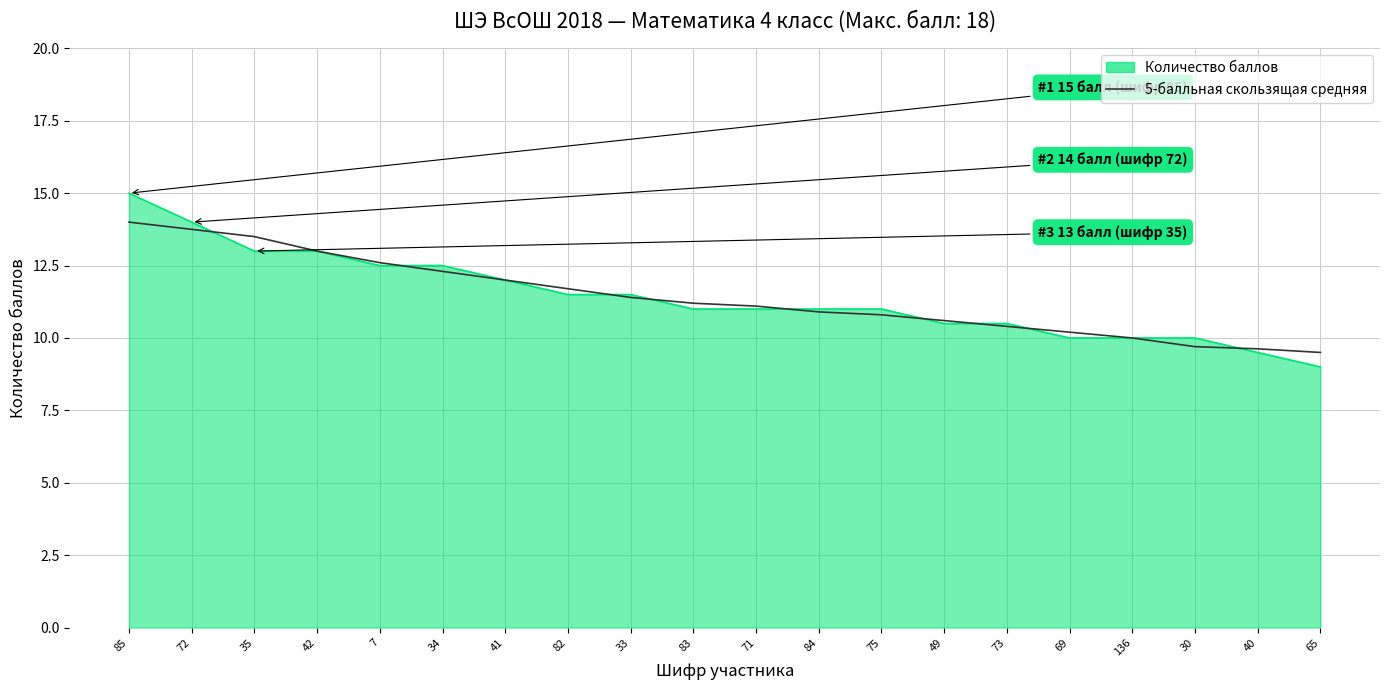

The value of Количество баллов at 83 is 11.0. True or false?

True